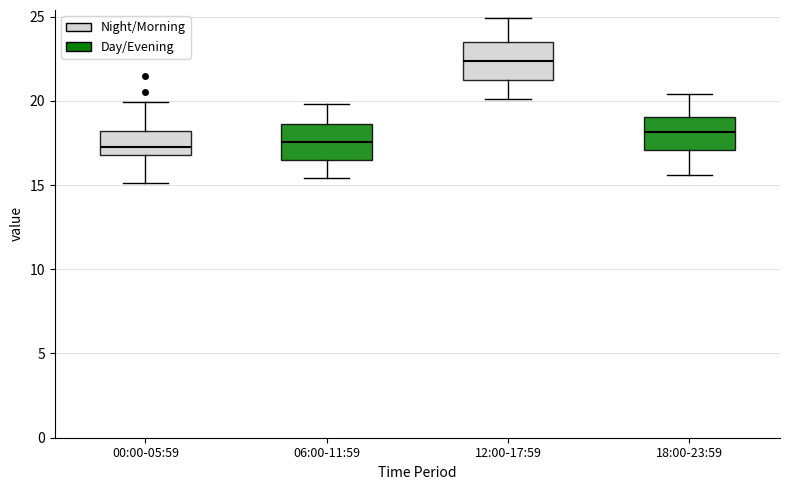

Reading left to right, transcribe this box plot: for each box, give where its median line is, the range the box spans, and where its two whiskers end, as read against the y-axis. The values are not printed on the chart, so give them approximately, as read against the axis.

00:00-05:59: median 17.0 (just above the box's lower edge), box 17.0 to 18.0, whiskers 15.0 to 20.0
06:00-11:59: median 17.5, box 16.5 to 18.5, whiskers 15.5 to 20.0
12:00-17:59: median 22.5, box 21.0 to 23.5, whiskers 20.0 to 25.0
18:00-23:59: median 18.0, box 17.0 to 19.0, whiskers 15.5 to 20.5